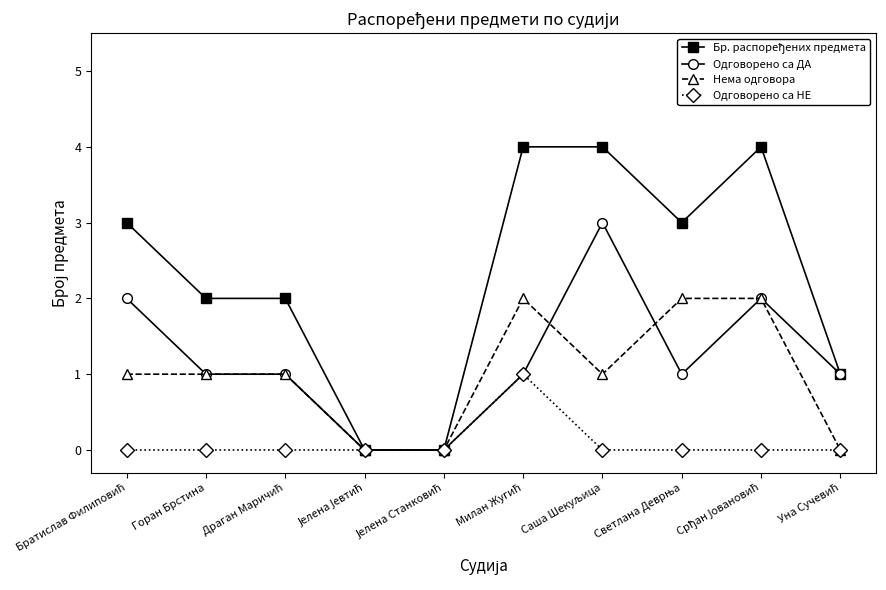

At how many categories does at least one series exceed 1?

7